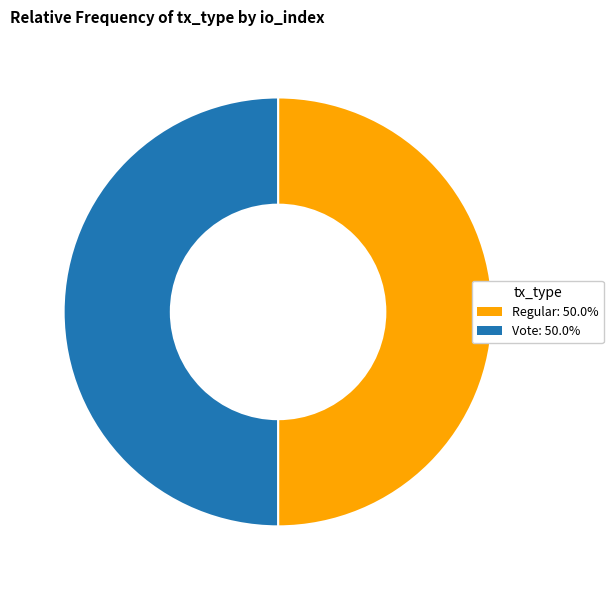

Combined, do Regular and Vote account for over 50%?

Yes